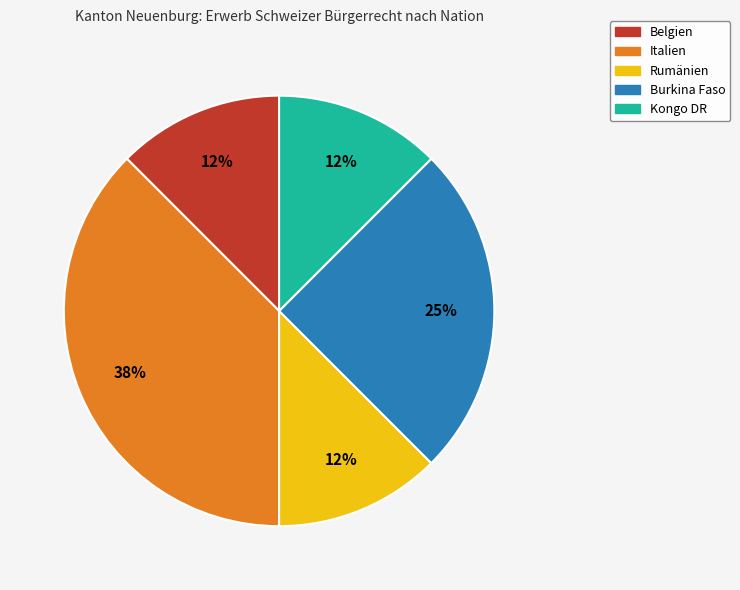

Do Rumänien and Belgien together represent more than half of the pie?

No